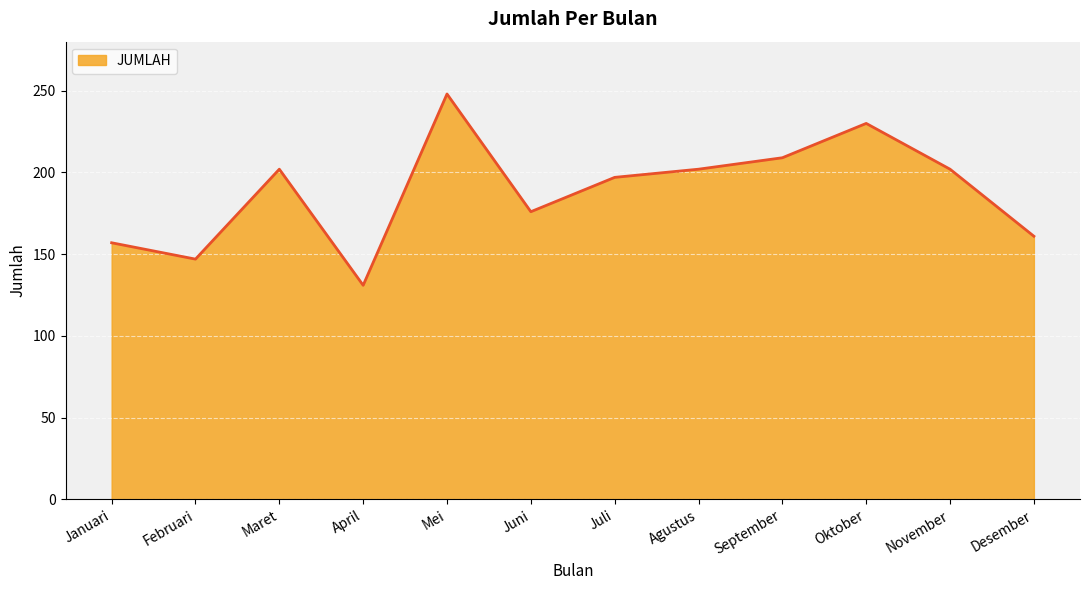

What is the minimum value shown in the chart?

131